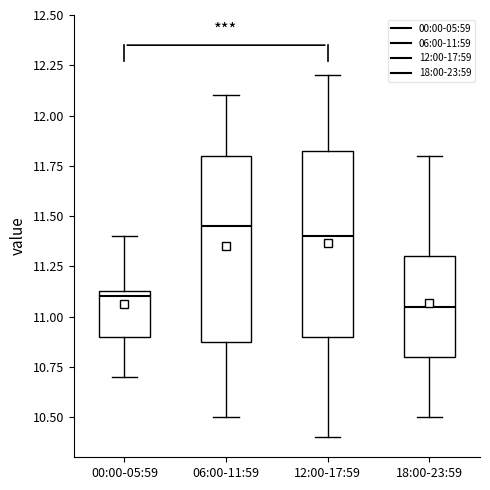

Where is the upper edge of the box for 12:00-17:59 on the y-axis? The values are not printed on the chart, so give them approximately, as read against the axis.

11.85